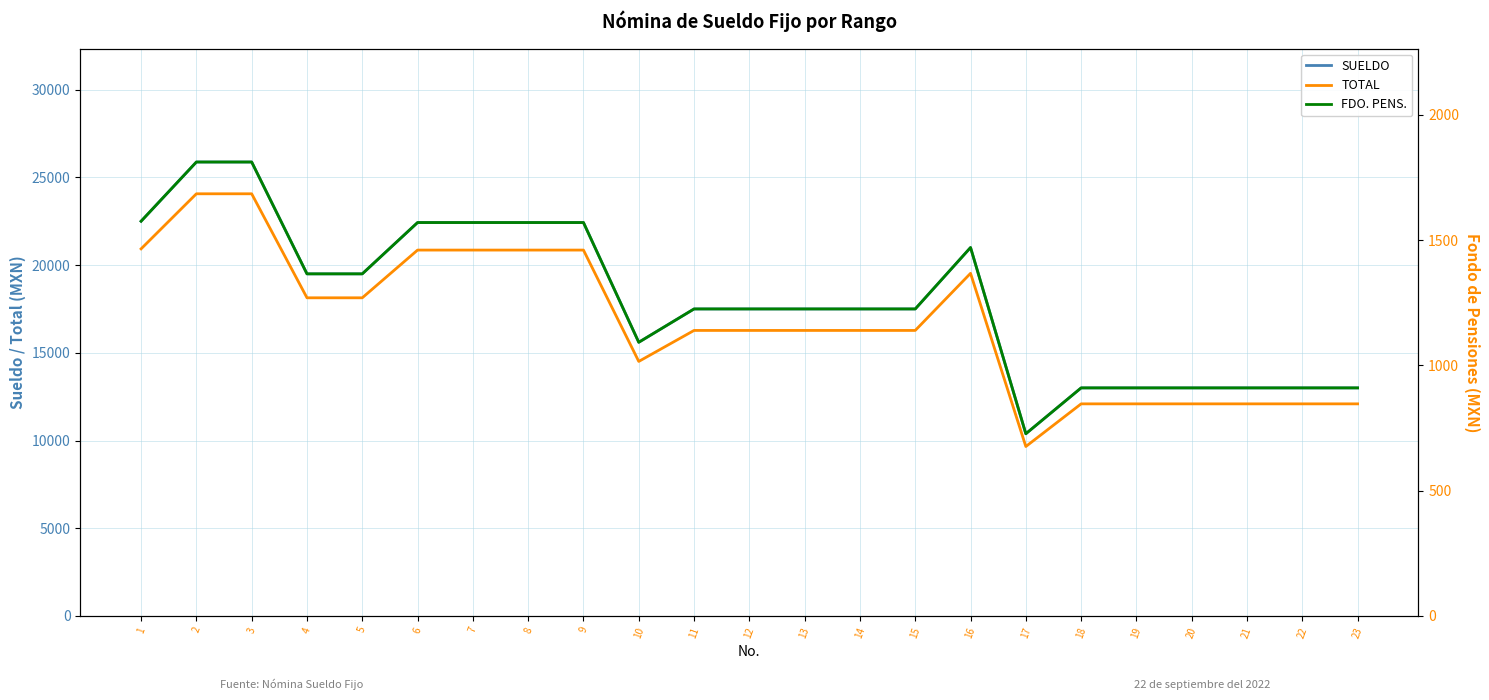

True or false: FDO. PENS. has more than 1 interior local peaks.

False